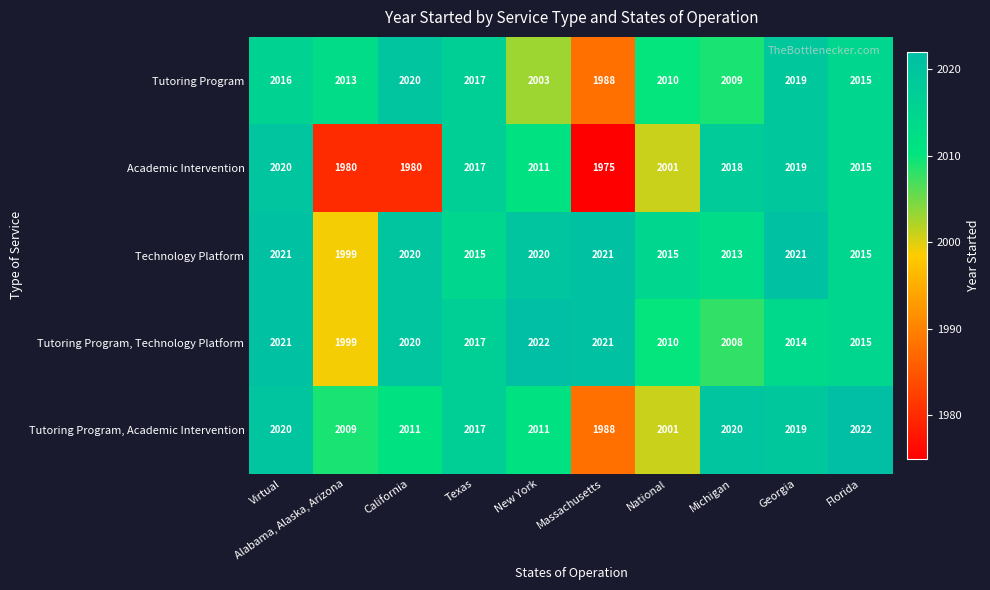

What is the total value across all series at California?

10051